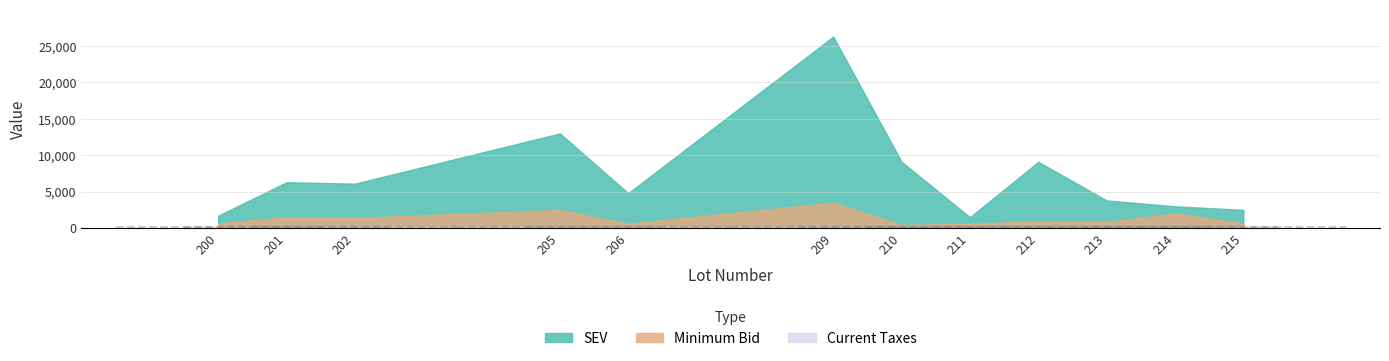

In Current Taxes, how many points are lower than both neighbors (excluding endpoints)?

3